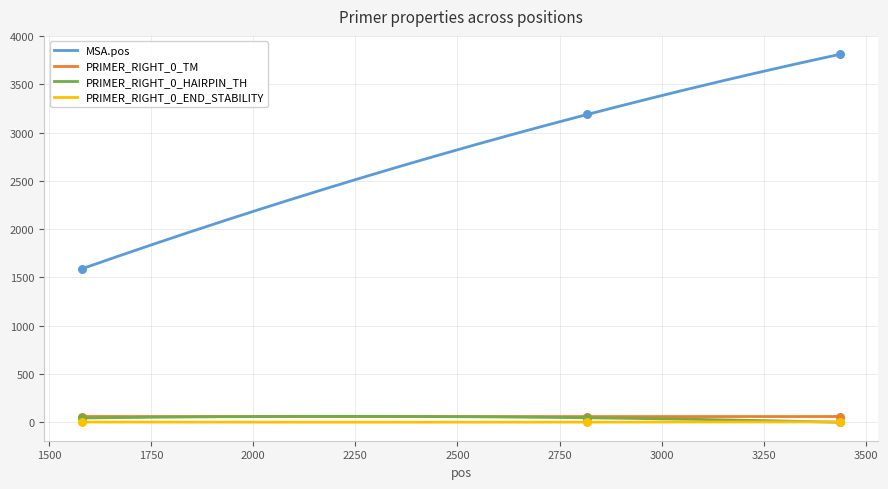

Which series contains the highest Y value?

MSA.pos